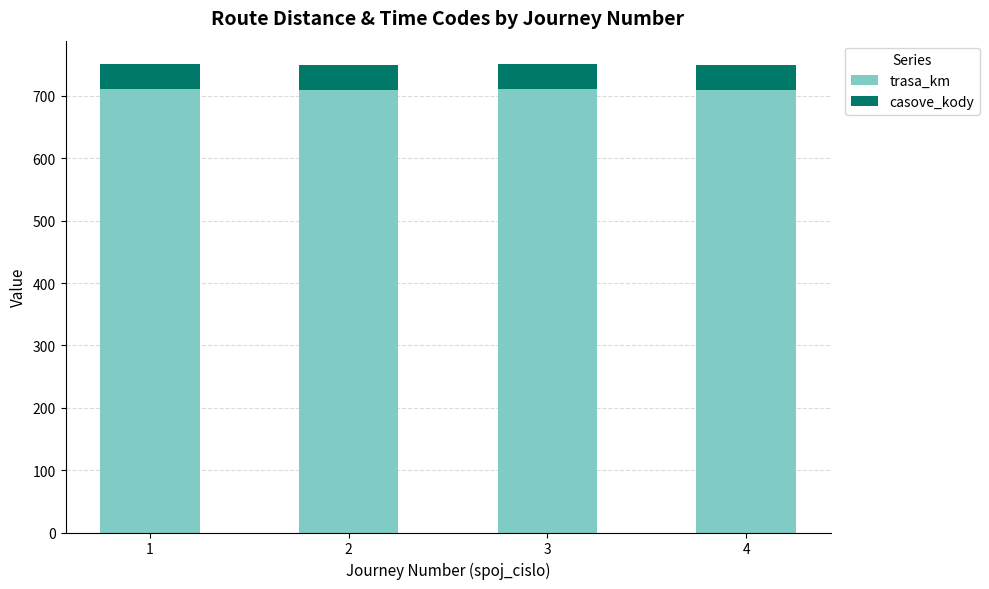

What is the sum of the trasa_km values at 4 and 2?

1418